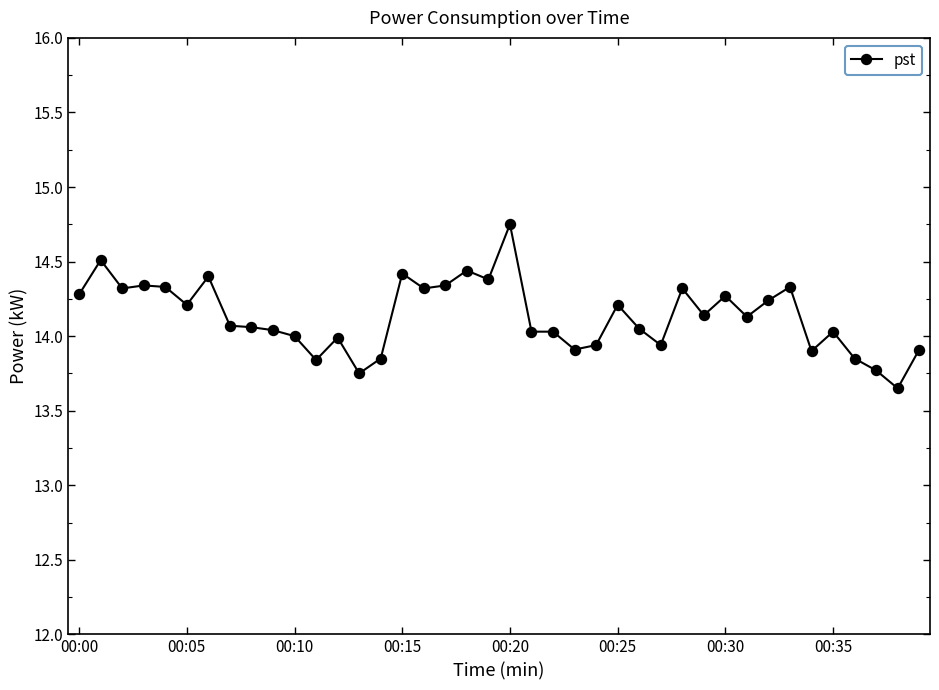

What is the value of the 31st point from the left?

14.3